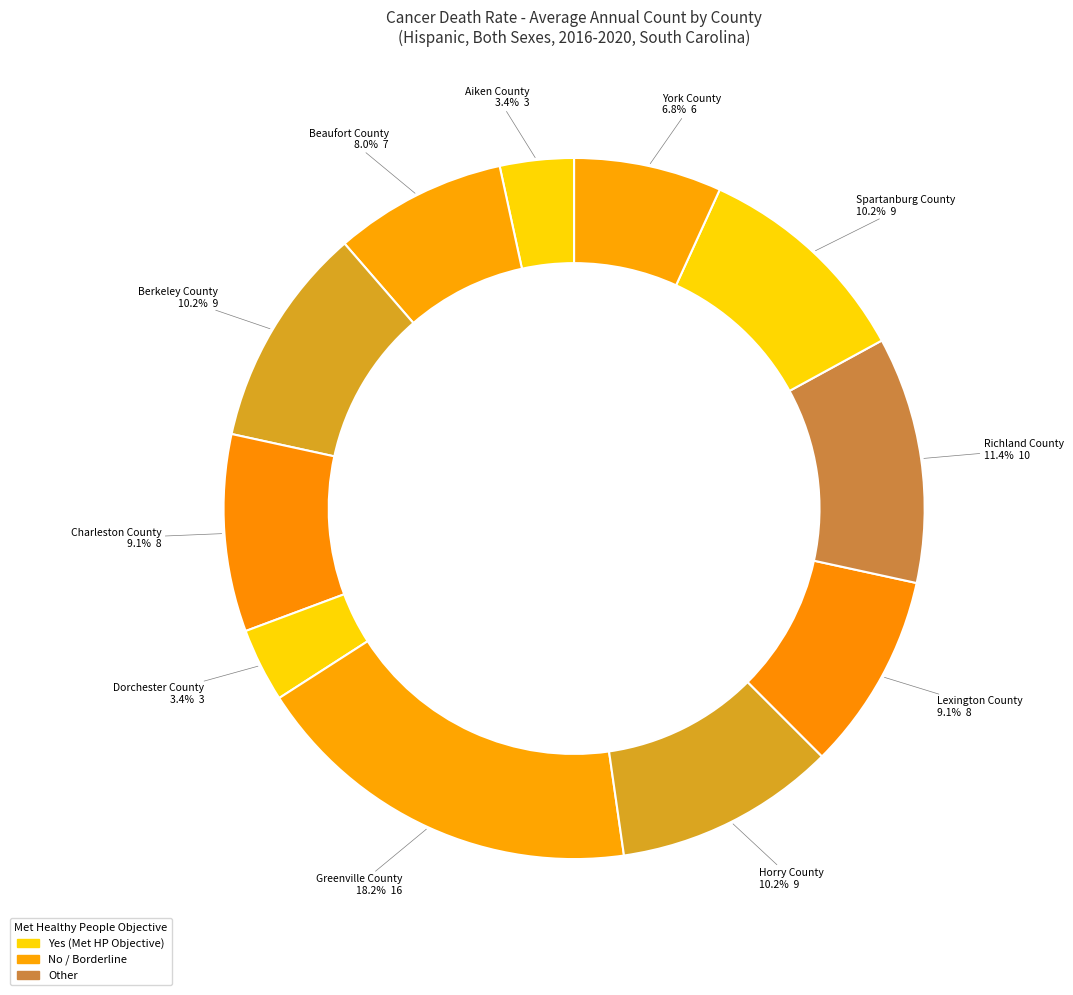

Combined, do Horry County and Beaufort County account for over 50%?

No